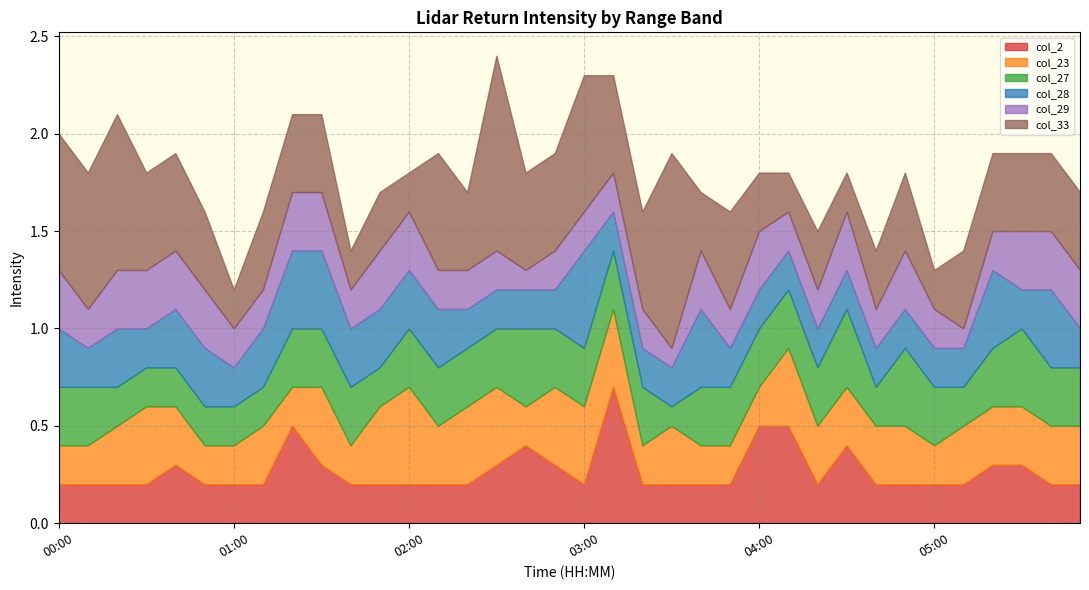

Count the col_28 values in the range 0 to 1.

36